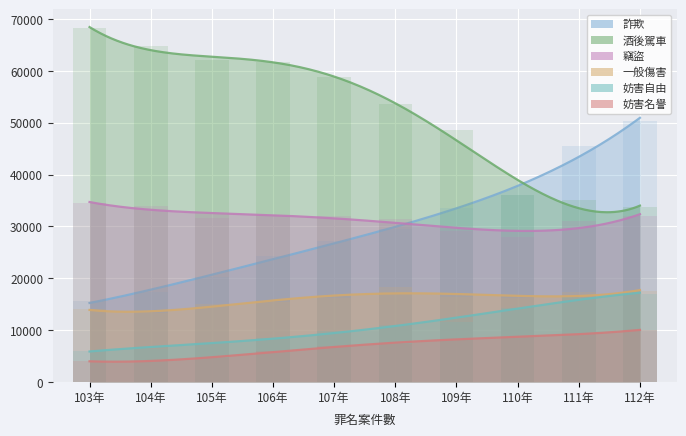

What is the maximum value for 詐欺?

50276